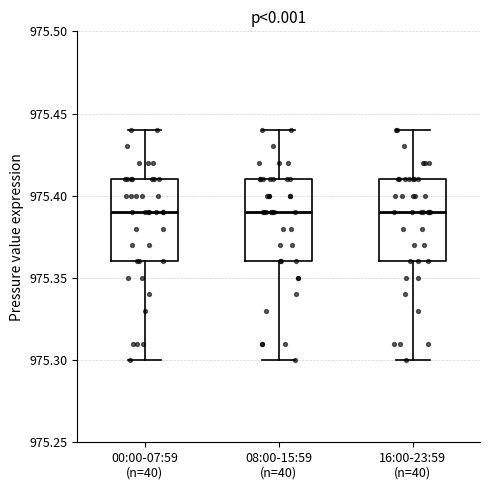

Reading left to right, read every box against the y-axis: the position of its median line, the range the box covers, and the ends of its whiskers. The values are not printed on the chart, so give them approximately, as read against the axis.

00:00-07:59 (n=40): median 975.39, box 975.36 to 975.41, whiskers 975.30 to 975.44
08:00-15:59 (n=40): median 975.39, box 975.36 to 975.41, whiskers 975.30 to 975.44
16:00-23:59 (n=40): median 975.39, box 975.36 to 975.41, whiskers 975.30 to 975.44